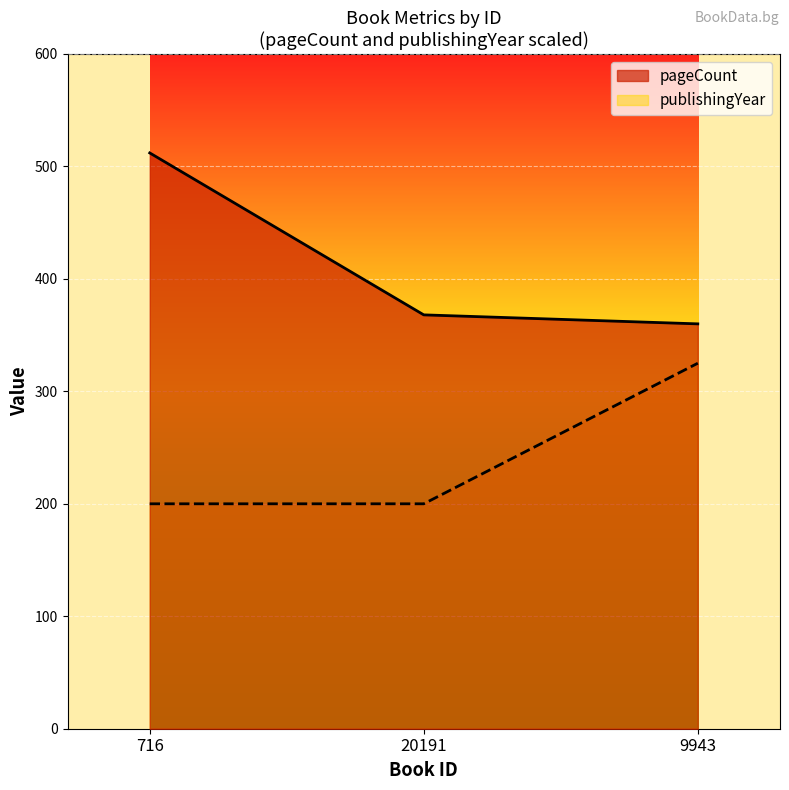

Is the value of publishingYear at 20191 greater than the value of pageCount at 20191?

No